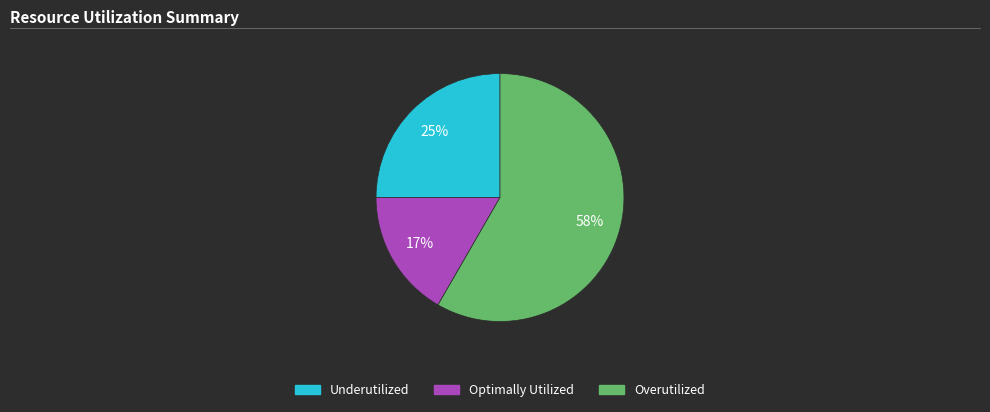

Does any single category account for the majority?

Yes